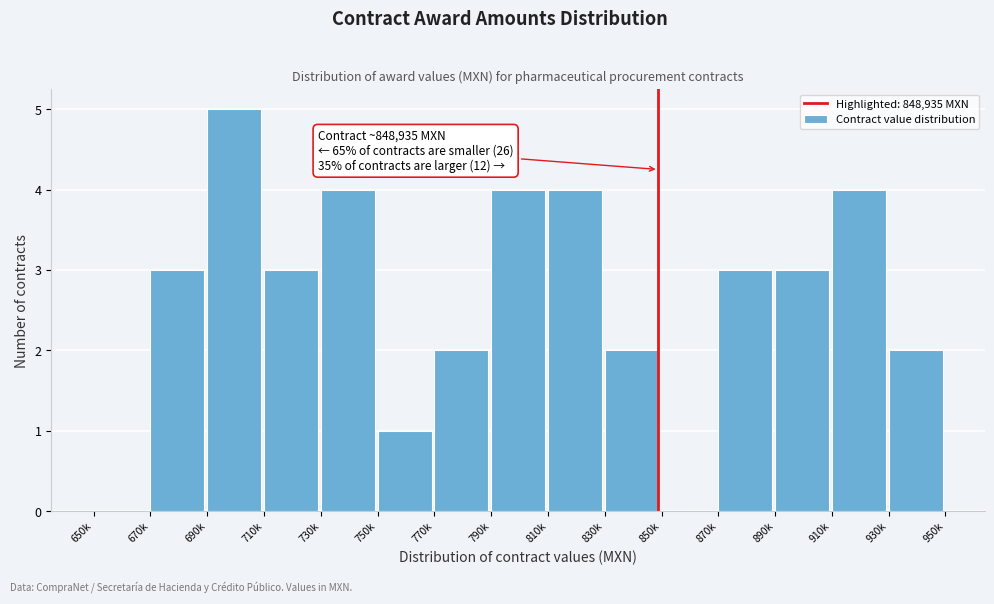

Reading left to right, list all the values displayed in this chart.

650k=0	670k=3	690k=5	710k=3	730k=4	750k=1	770k=2	790k=4	810k=4	830k=2	850k=0	870k=3	890k=3	910k=4	930k=2